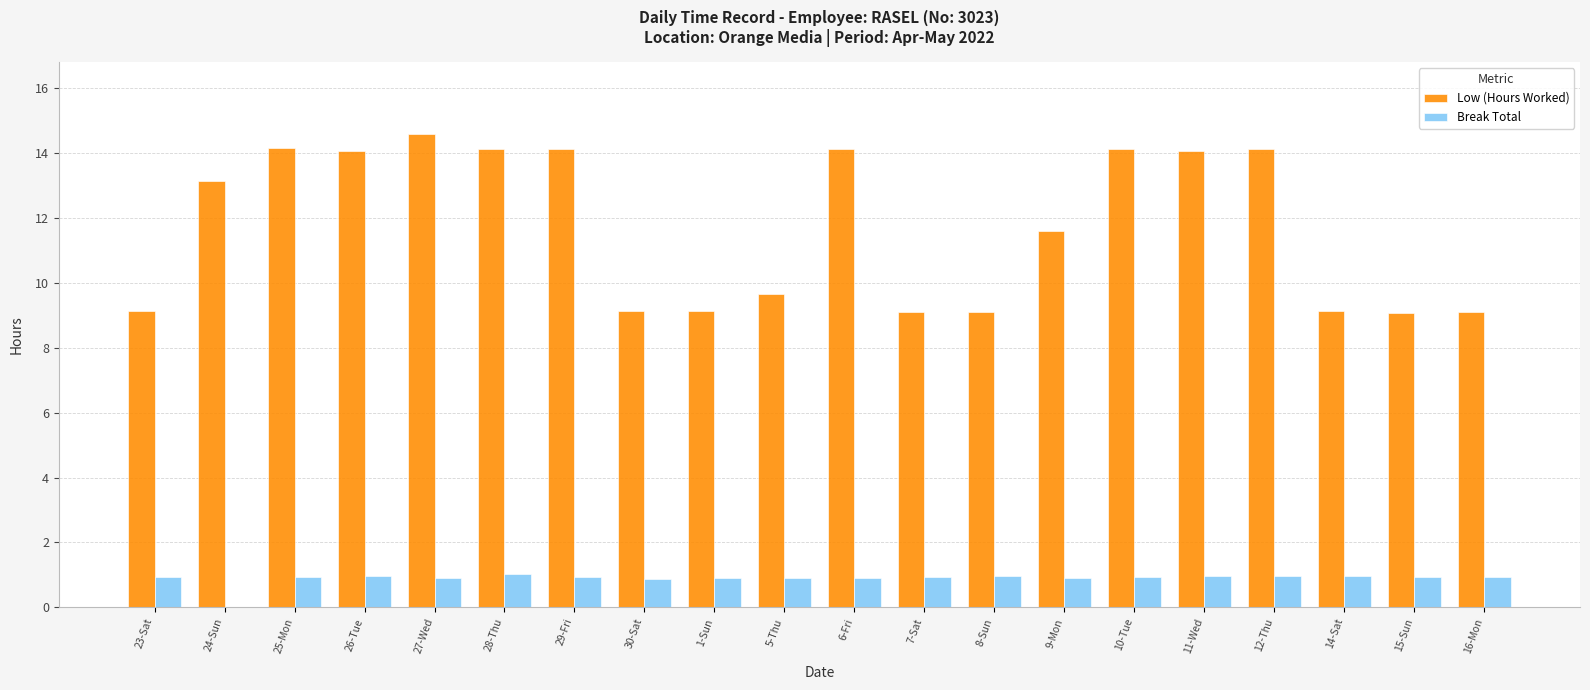

Which category has the highest value across all series?

27-Wed